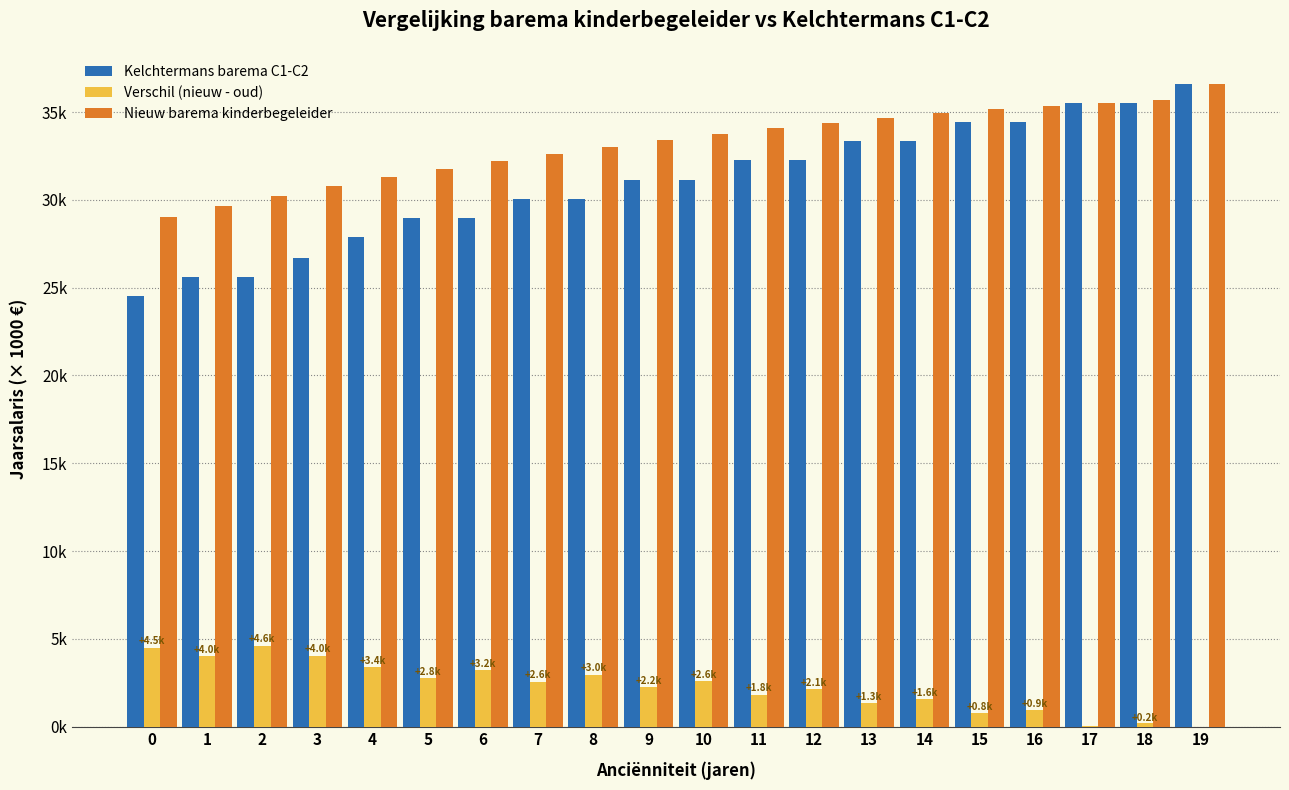

What are all the series names shown in the legend?

Kelchtermans barema C1-C2, Verschil (nieuw - oud), Nieuw barema kinderbegeleider